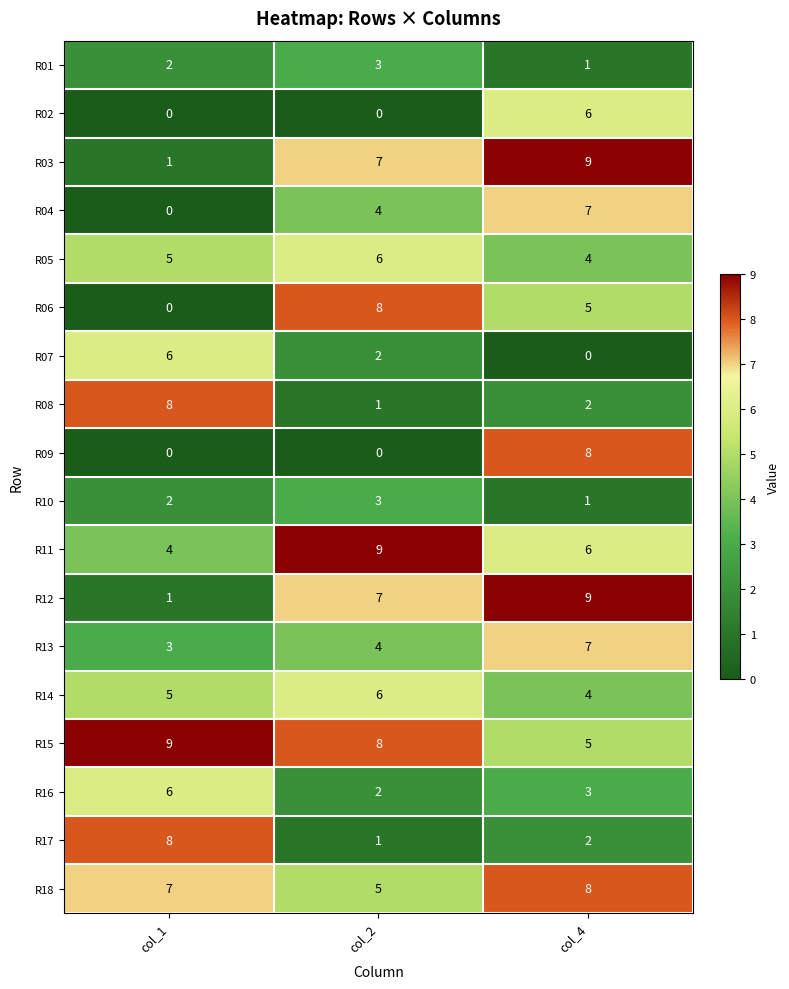

What is the sum of all R06 values?

13